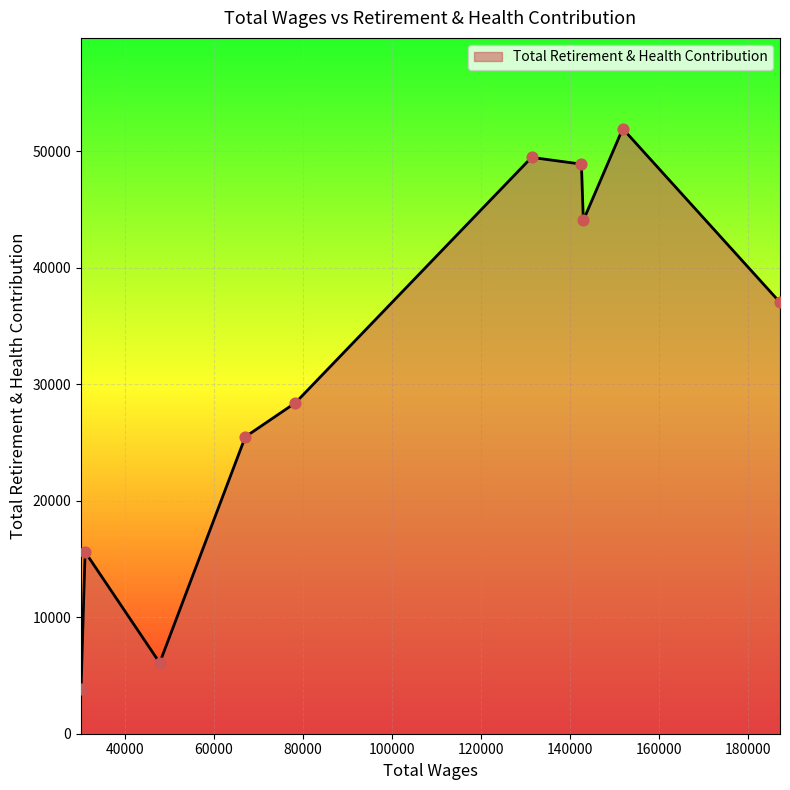

What is the difference between the maximum and minimum values?

48106